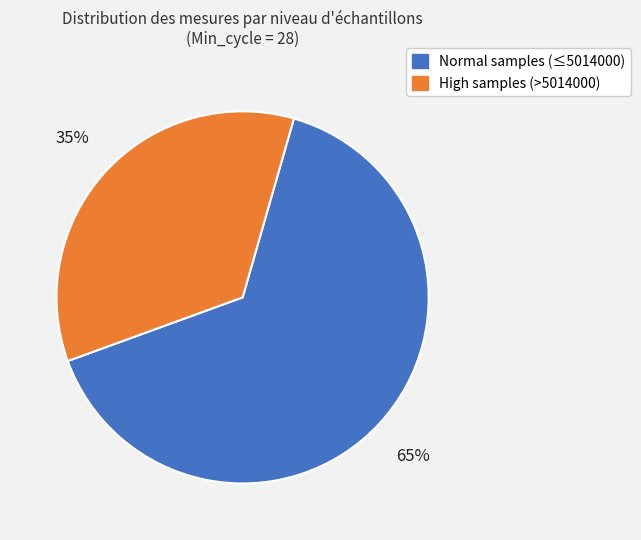

To the nearest percent, what is the difference between the largest and smallest slice percentages?

30%